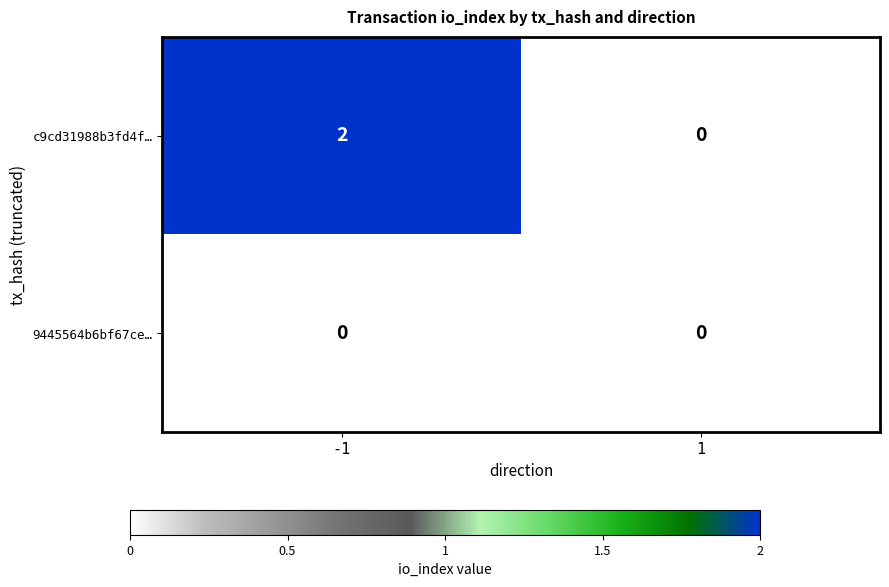

The c9cd31988b3fd4f… series shows 2 at -1. True or false?

True